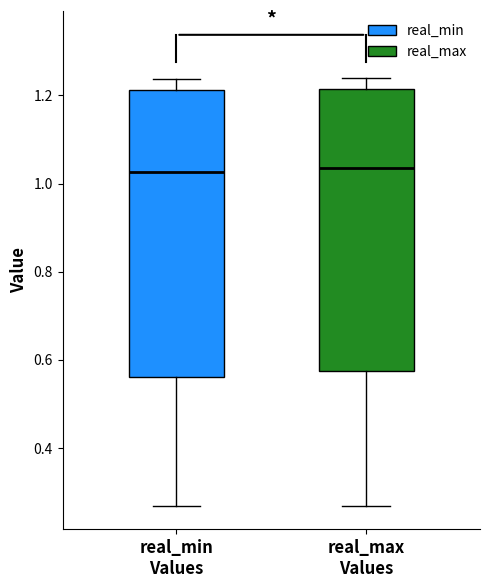

Reading left to right, read every box against the y-axis: the position of its median line, the range the box covers, and the ends of its whiskers. The values are not printed on the chart, so give them approximately, as read against the axis.

real_min Values: median 1.02, box 0.56 to 1.22, whiskers 0.26 to 1.24
real_max Values: median 1.04, box 0.58 to 1.22, whiskers 0.26 to 1.24